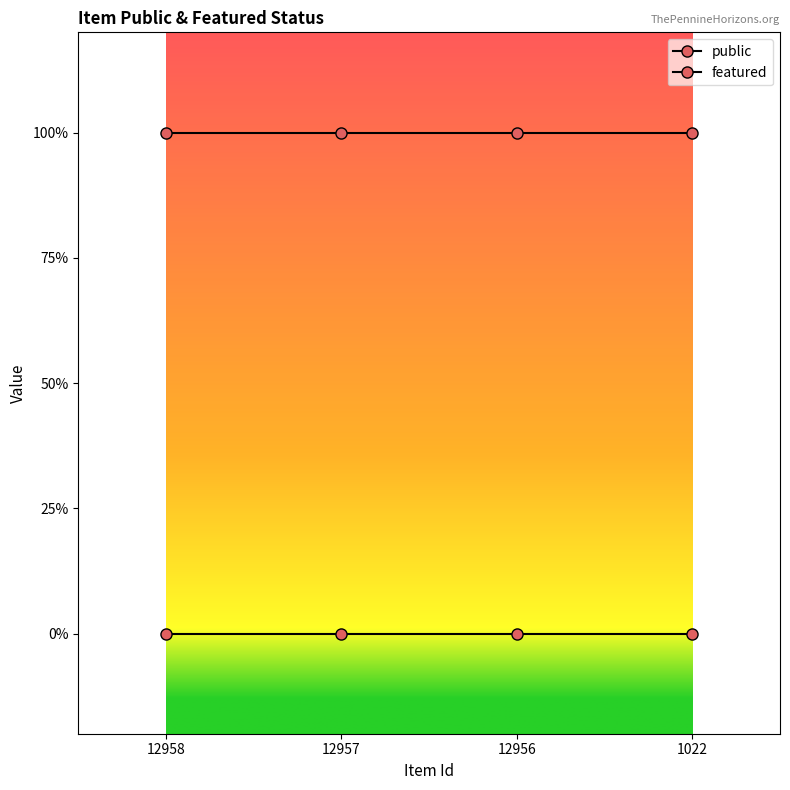

Rank the series by their maximum value, from highest to lowest.

public, featured